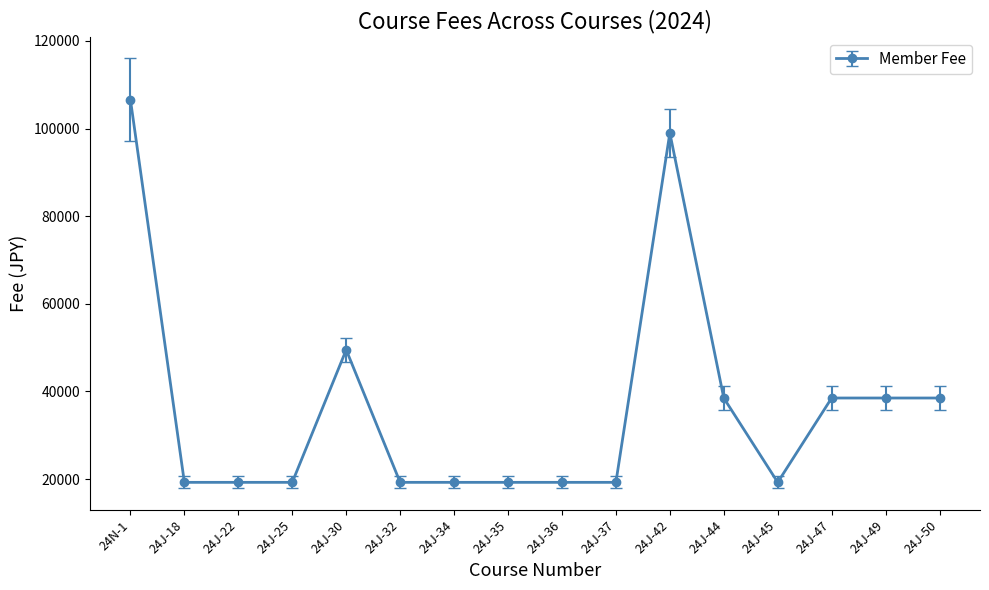

Reading right to left, extract all data points from this chart.

38500	38500	38500	19250	38500	99000	19250	19250	19250	19250	19250	49500	19250	19250	19250	106590